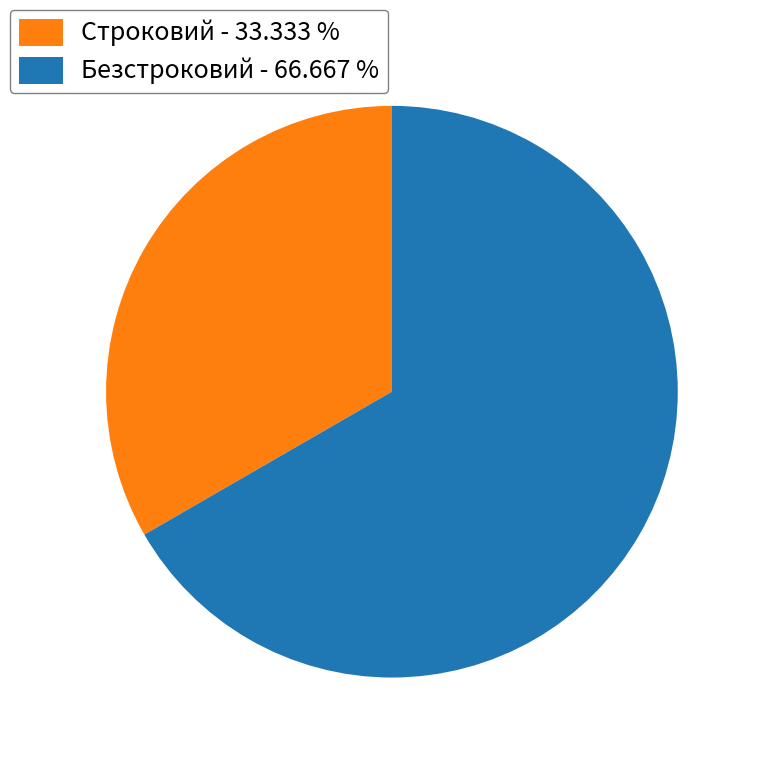

Which slice is the largest?

Безстроковий